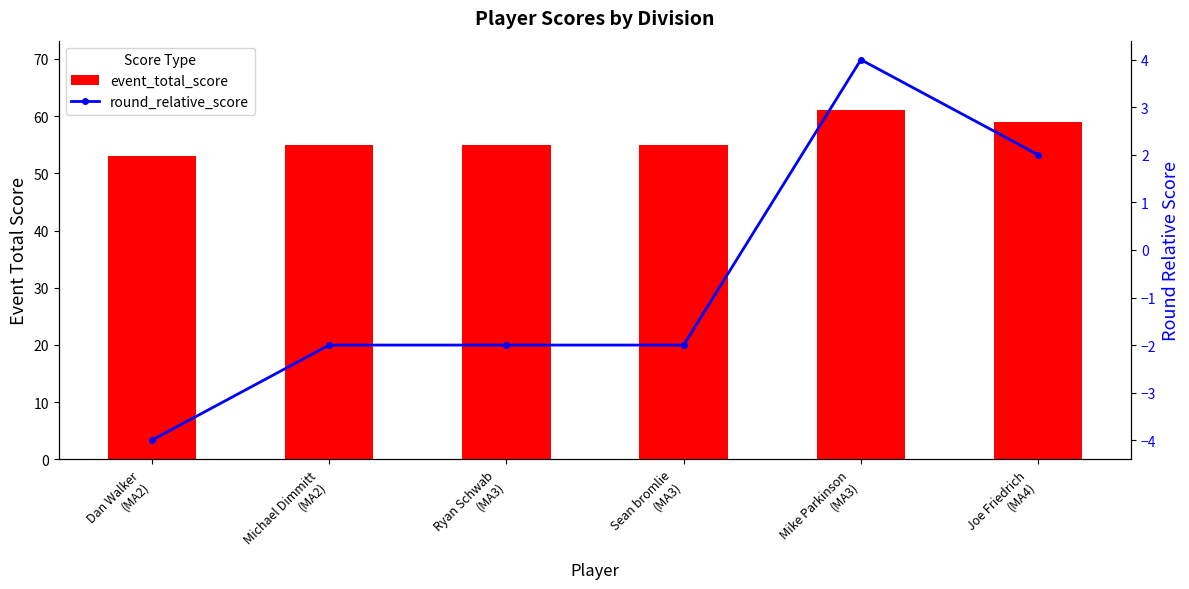

What is the total value across all series at Joe Friedrich
(MA4)?

61